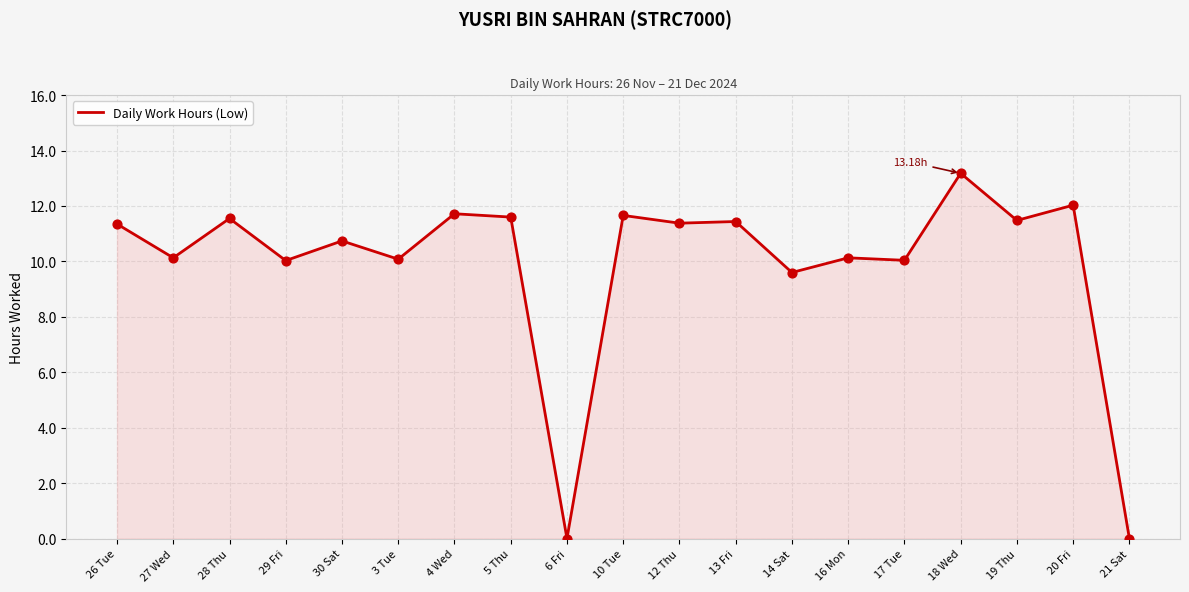

Approximately how many times larger is the value at 10 Tue compared to 18 Wed?

0.9